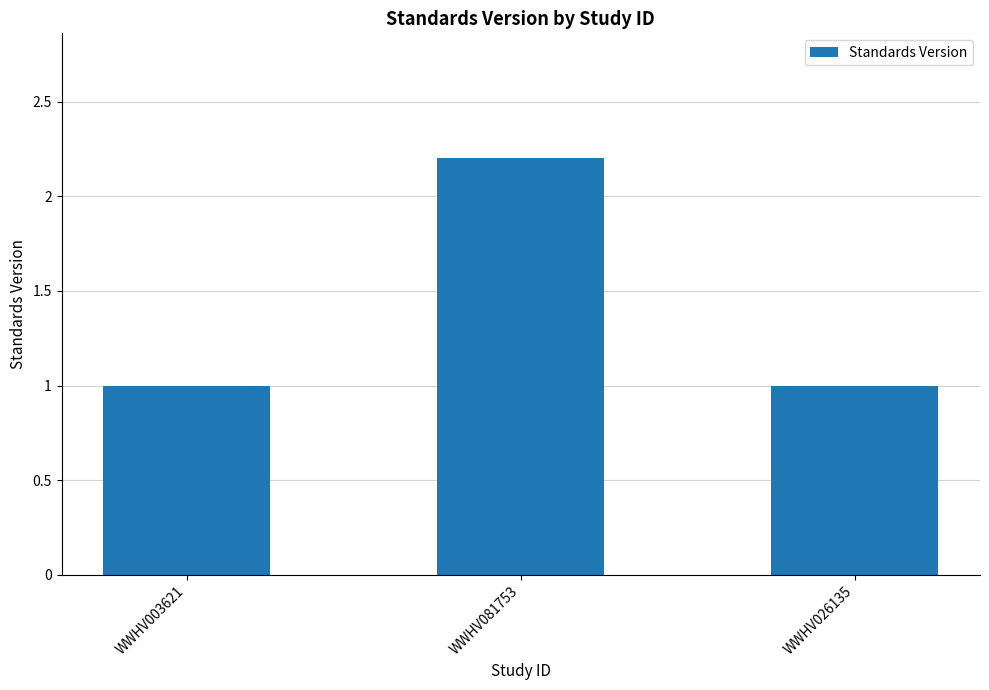

Are the bars grouped side by side (vs. stacked)?

No